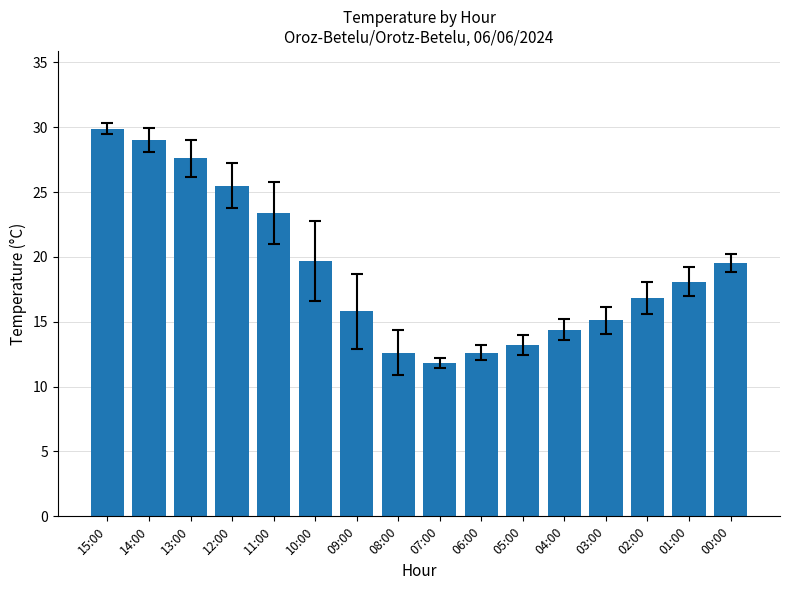

Are the bars horizontal?

No